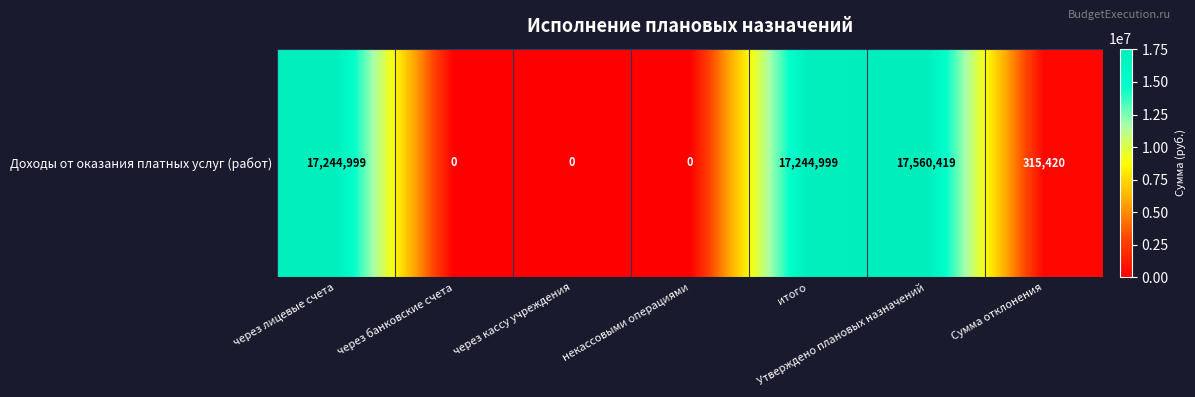

What is the difference between the values at Сумма отклонения and через банковские счета?

315420